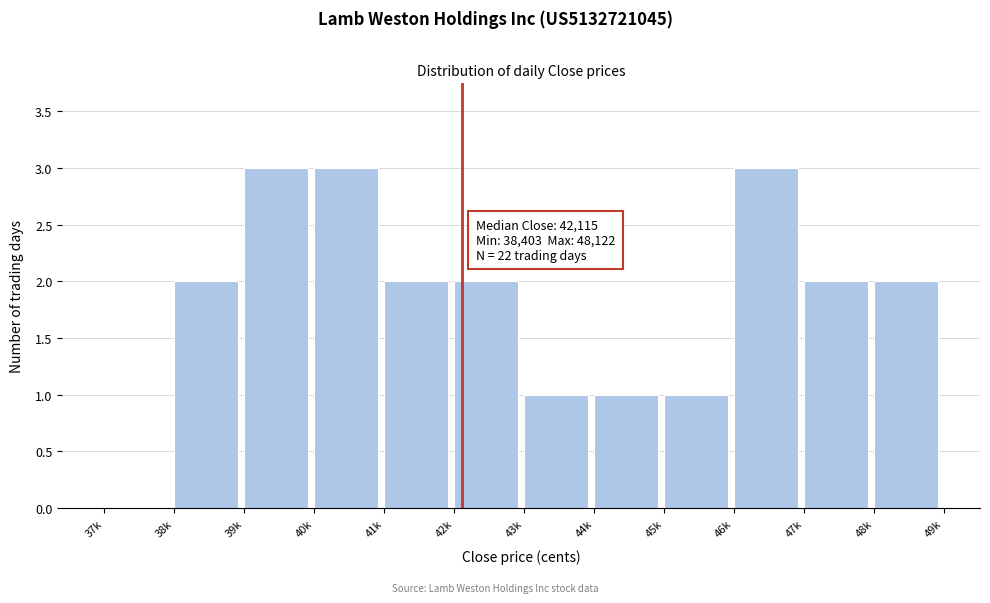

Reading left to right, what are all the values shown in this chart?

37k=0	38k=2	39k=3	40k=3	41k=2	42k=2	43k=1	44k=1	45k=1	46k=3	47k=2	48k=2